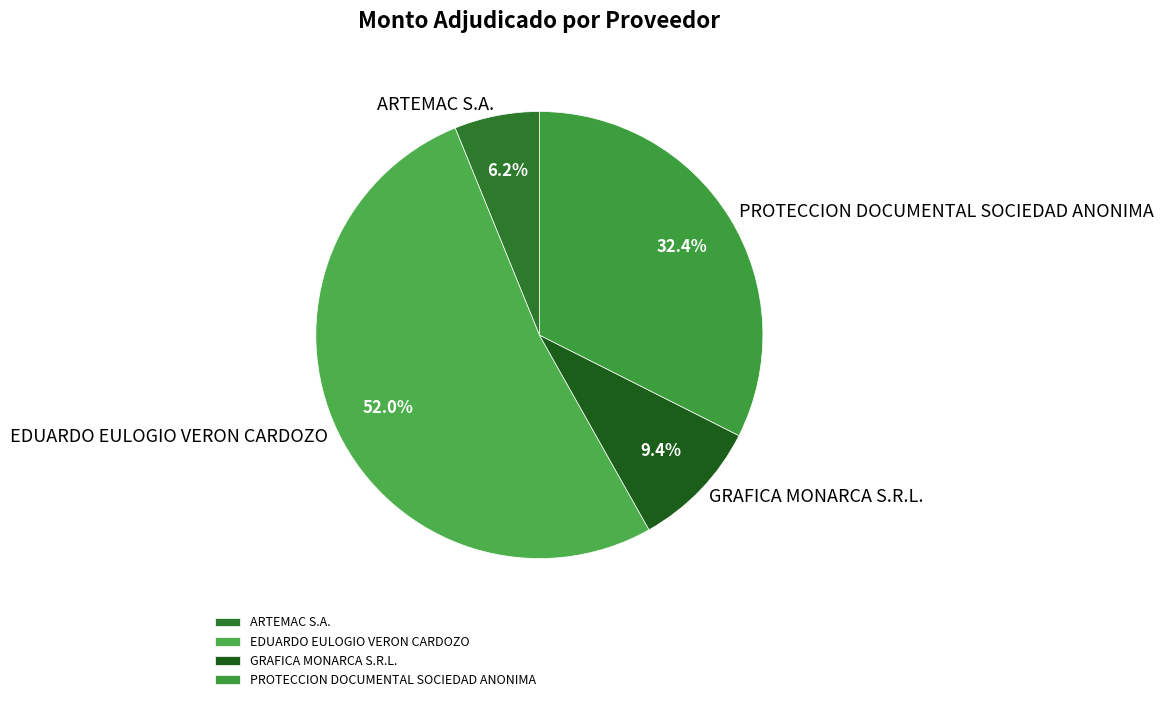

Which slice is the largest?

EDUARDO EULOGIO VERON CARDOZO